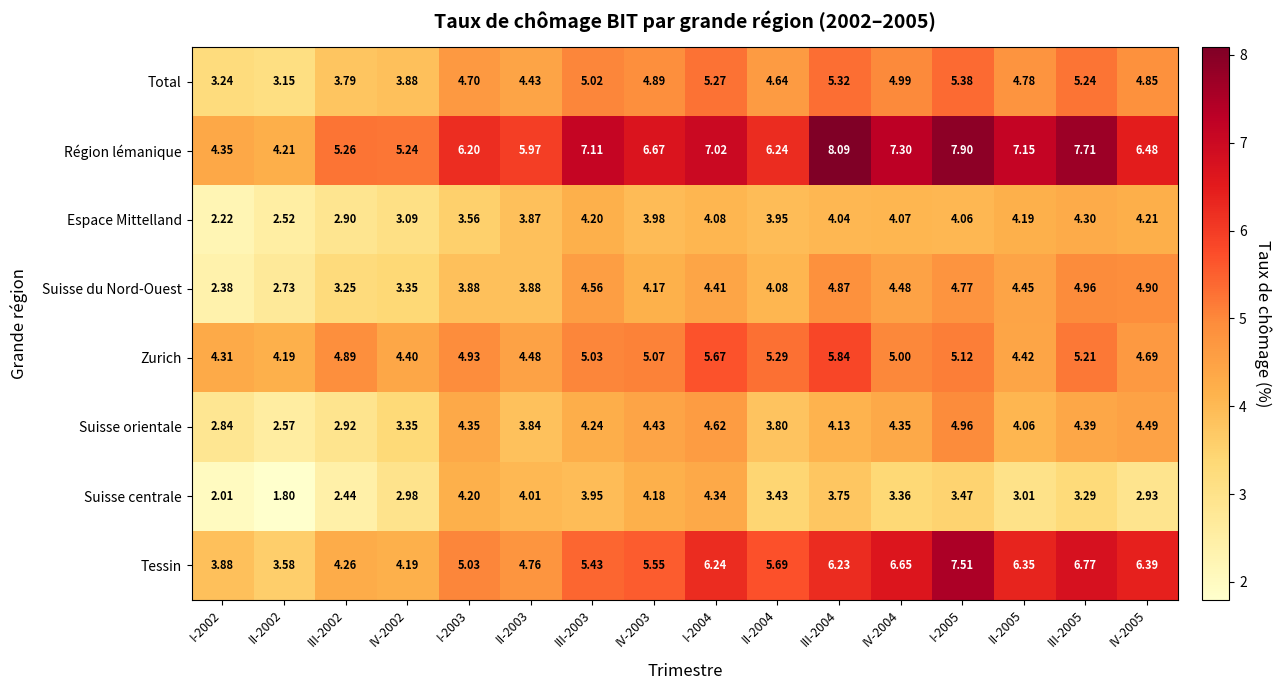

Between IV-2002 and I-2005, which series saw the biggest shift?

Tessin